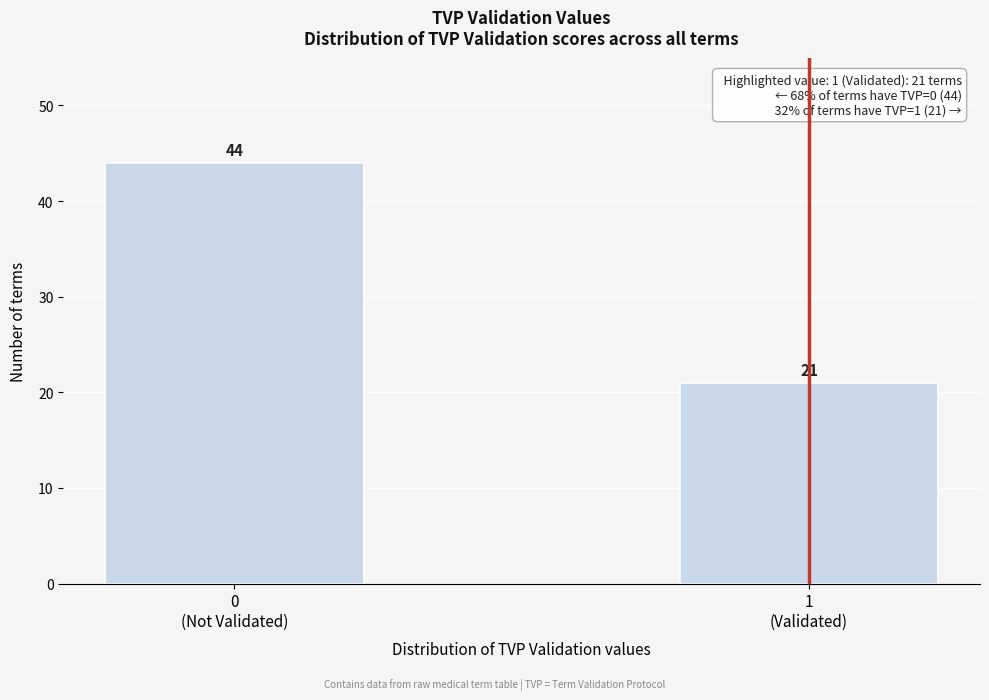

Reading right to left, extract all data points from this chart.

21	44